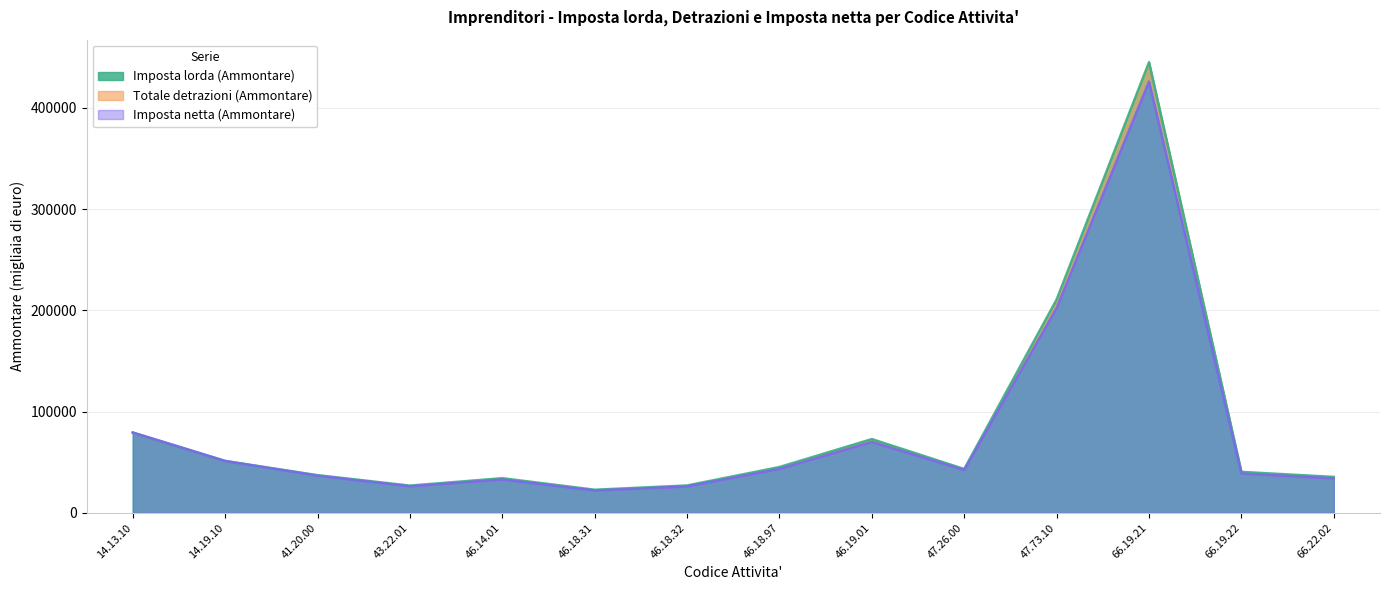

What is the sum of the Imposta lorda (Ammontare) values at 46.18.32 and 46.19.01?

99786